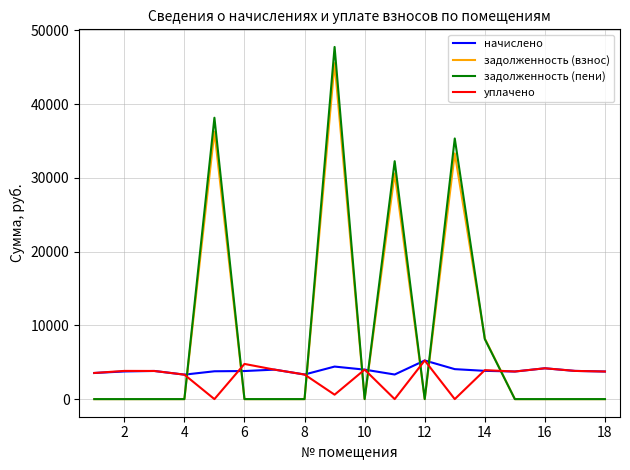

What is the greatest value displayed?

47768.3